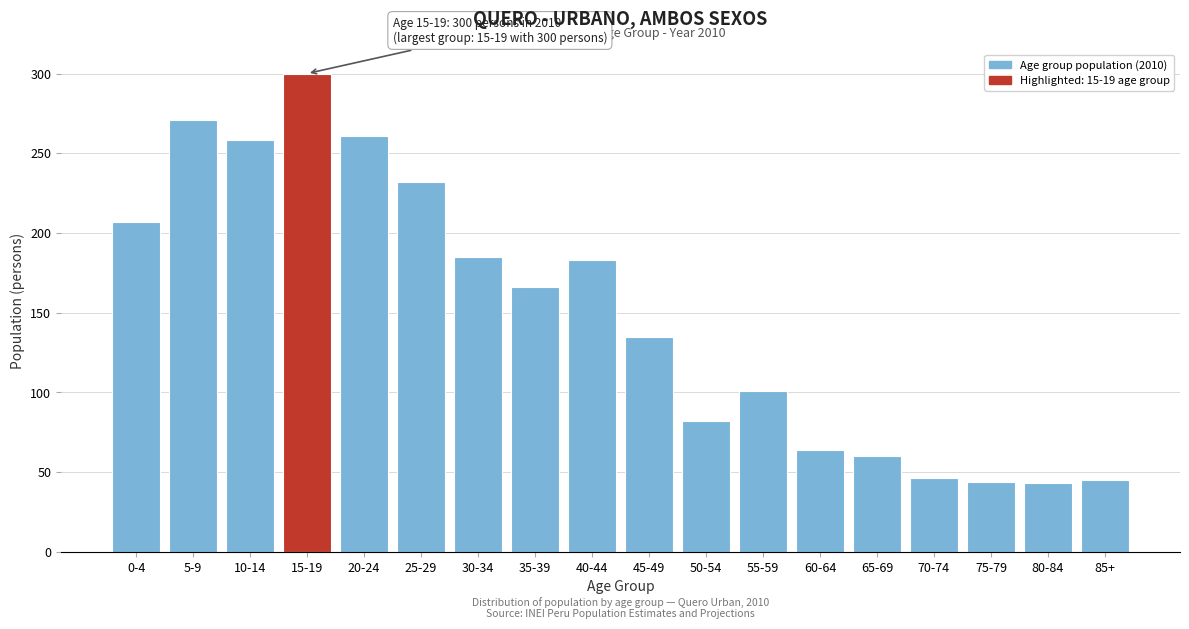

The chart shows a value of 166 at 35-39. True or false?

True